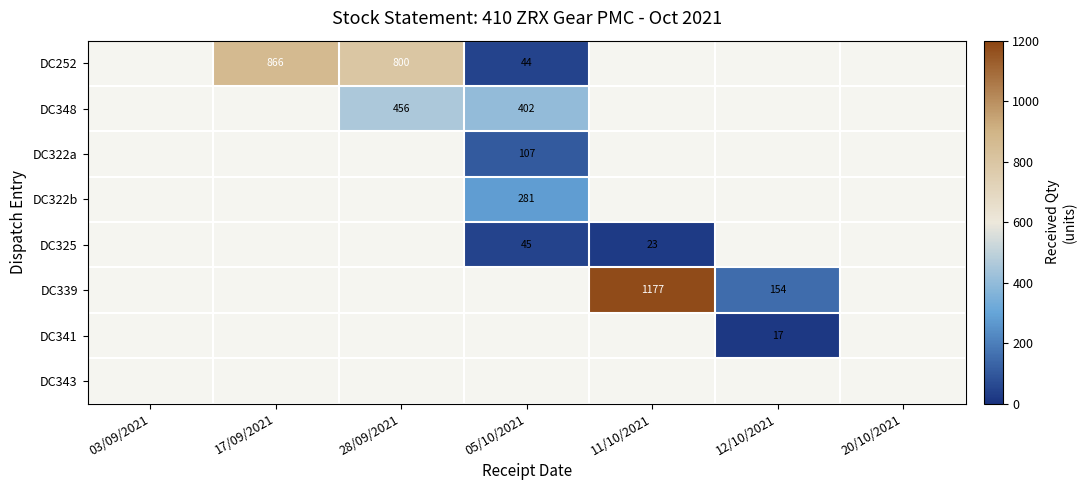

Which has a higher value, 03/09/2021 or 20/10/2021?

20/10/2021